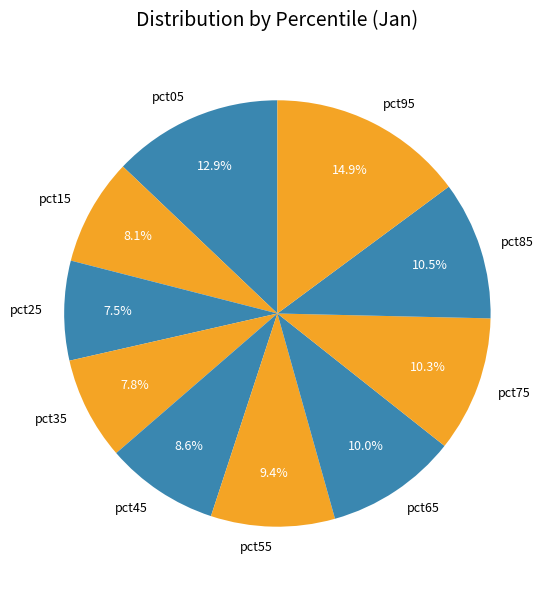

Is there a majority slice in this chart?

No